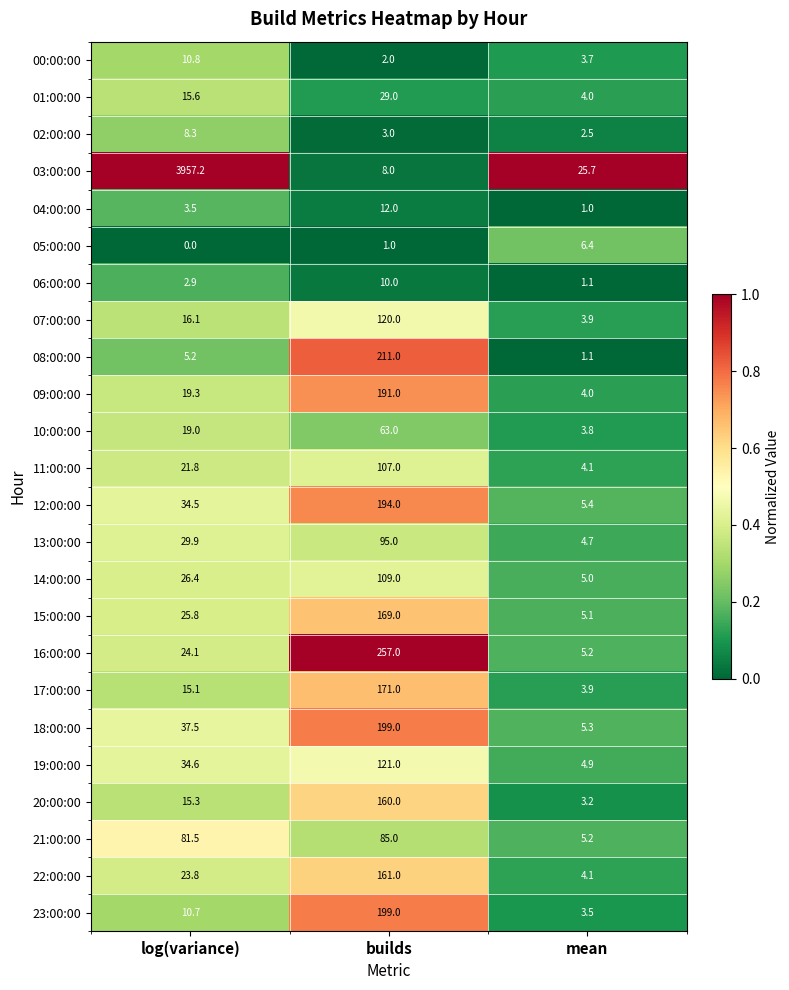

At log(variance), list the series in order from largest to smallest.

03:00:00, 21:00:00, 18:00:00, 19:00:00, 12:00:00, 13:00:00, 14:00:00, 15:00:00, 16:00:00, 22:00:00, 11:00:00, 09:00:00, 10:00:00, 07:00:00, 01:00:00, 20:00:00, 17:00:00, 00:00:00, 23:00:00, 02:00:00, 08:00:00, 04:00:00, 06:00:00, 05:00:00